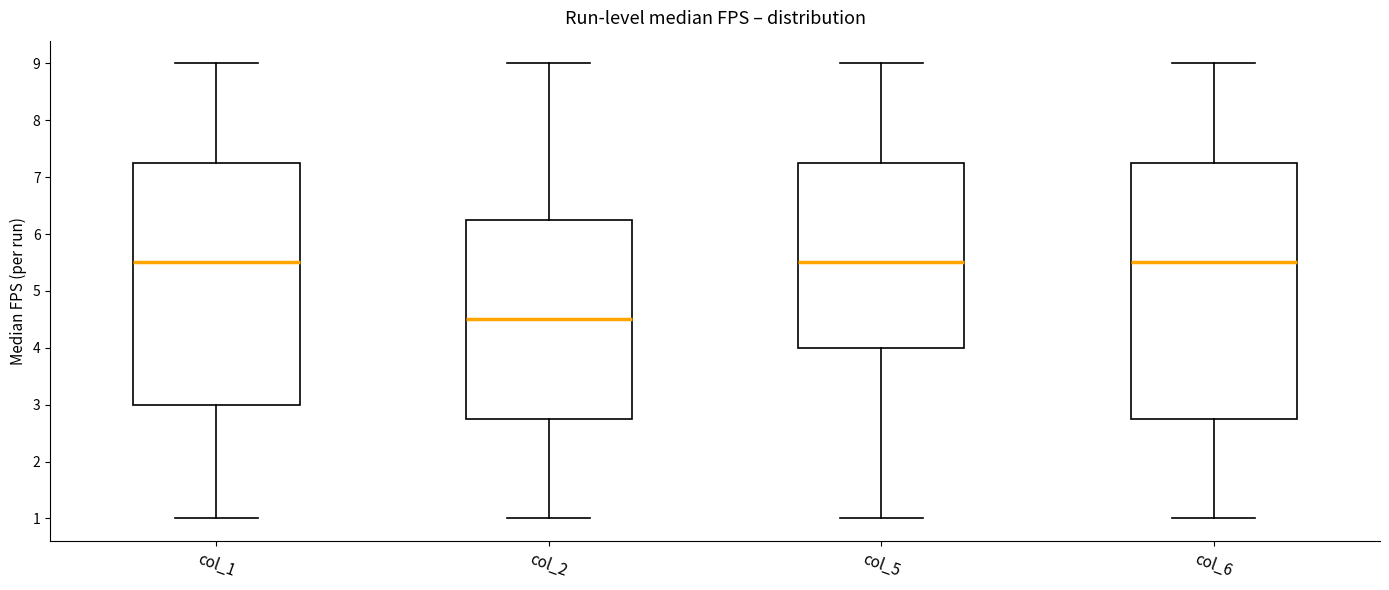

Reading left to right, transcribe this box plot: for each box, give where its median line is, the range the box spans, and where its two whiskers end, as read against the y-axis. The values are not printed on the chart, so give them approximately, as read against the axis.

col_1: median 5.5, box 3.0 to 7.3, whiskers 1.0 to 9.0
col_2: median 4.5, box 2.8 to 6.3, whiskers 1.0 to 9.0
col_5: median 5.5, box 4.0 to 7.3, whiskers 1.0 to 9.0
col_6: median 5.5, box 2.8 to 7.3, whiskers 1.0 to 9.0